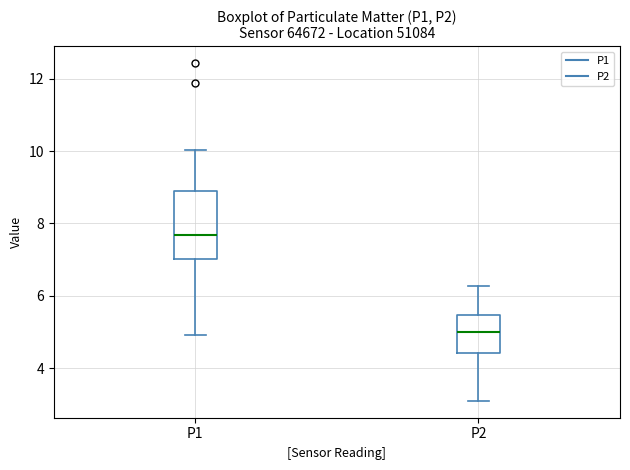

Where is the upper edge of the box for P2 on the y-axis? The values are not printed on the chart, so give them approximately, as read against the axis.

5.4